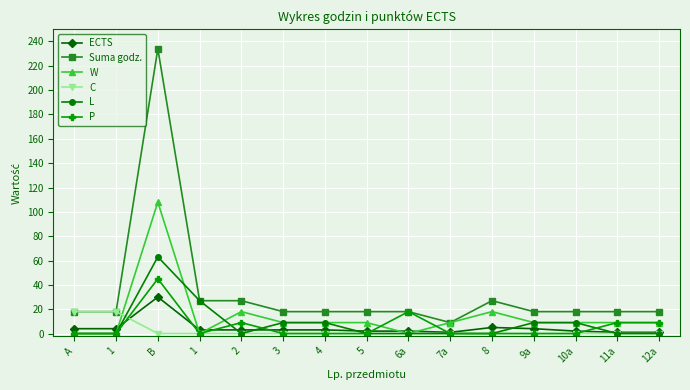

What are all the series names shown in the legend?

ECTS, Suma godz., W, C, L, P